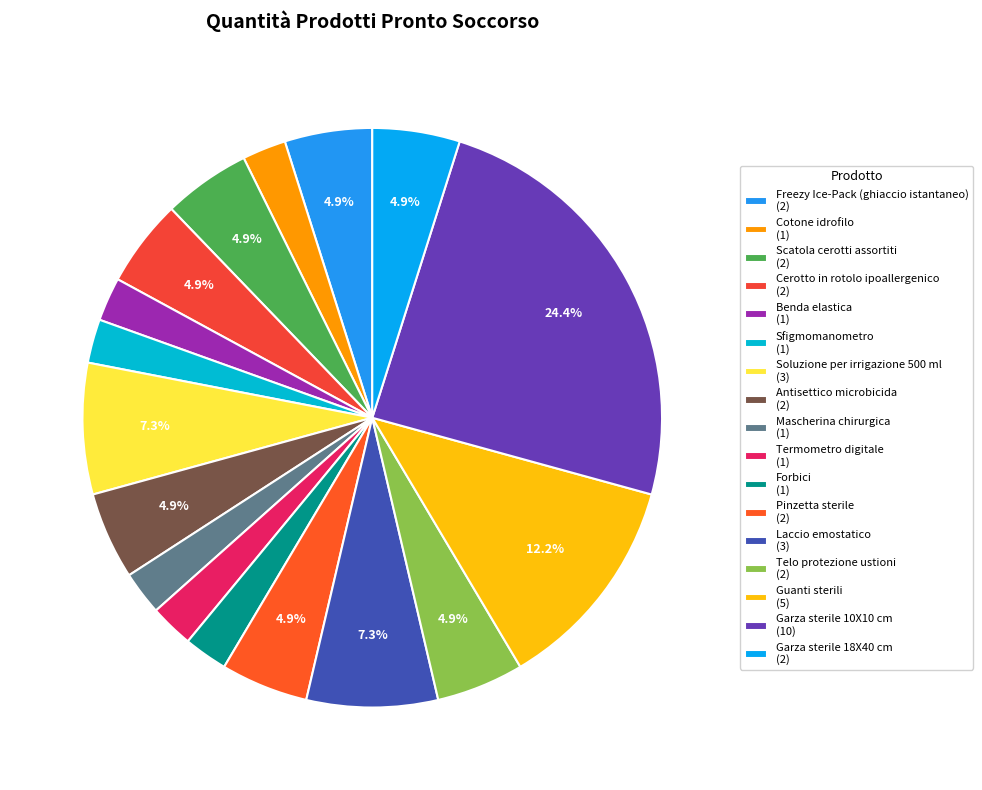

Is it true that Termometro digitale is 2% of the pie?

True